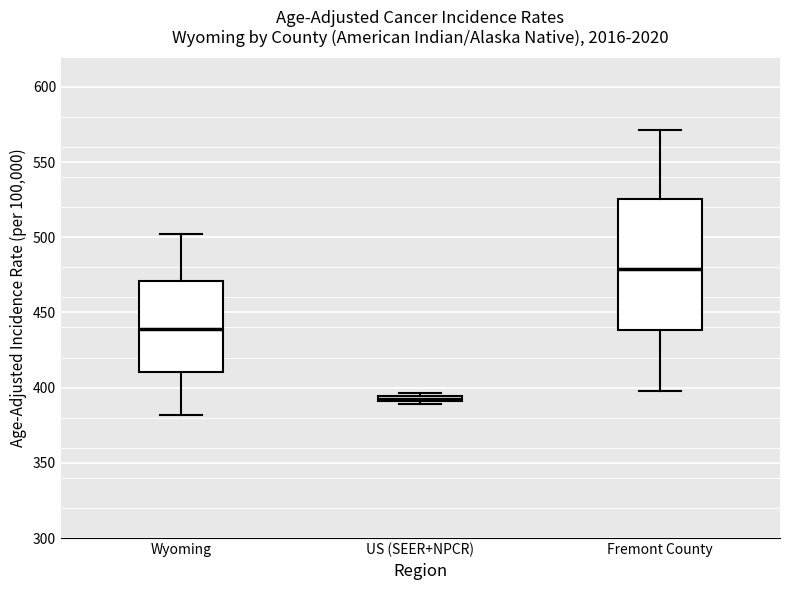

Where does the median line of the box for Wyoming sit on the y-axis? The values are not printed on the chart, so give them approximately, as read against the axis.

440